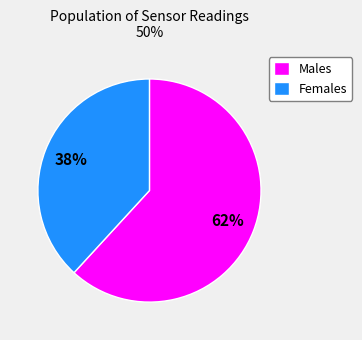

Does any single category account for the majority?

Yes